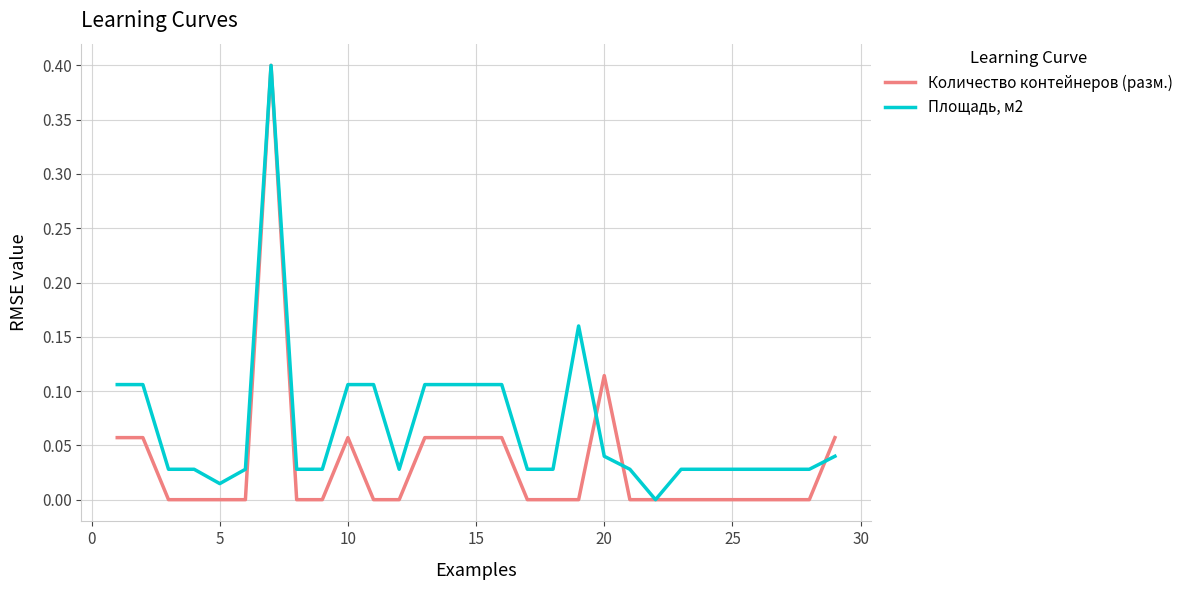

List the series in order of their overall mean, highest first.

Площадь, м2, Количество контейнеров (разм.)